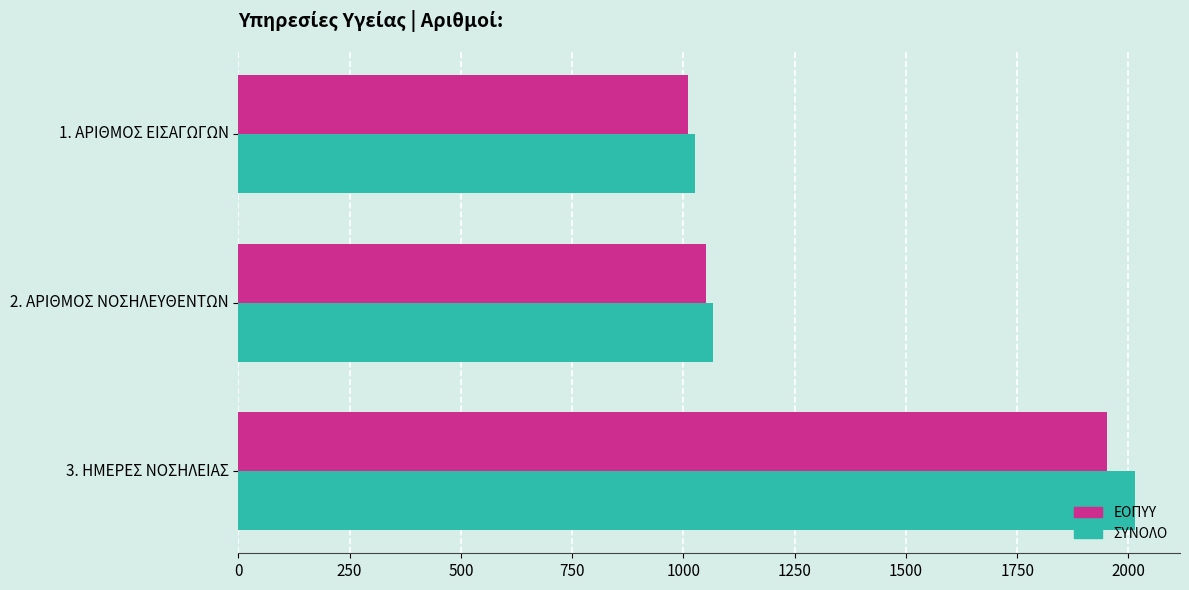

At how many categories does at least one series exceed 1644?

1